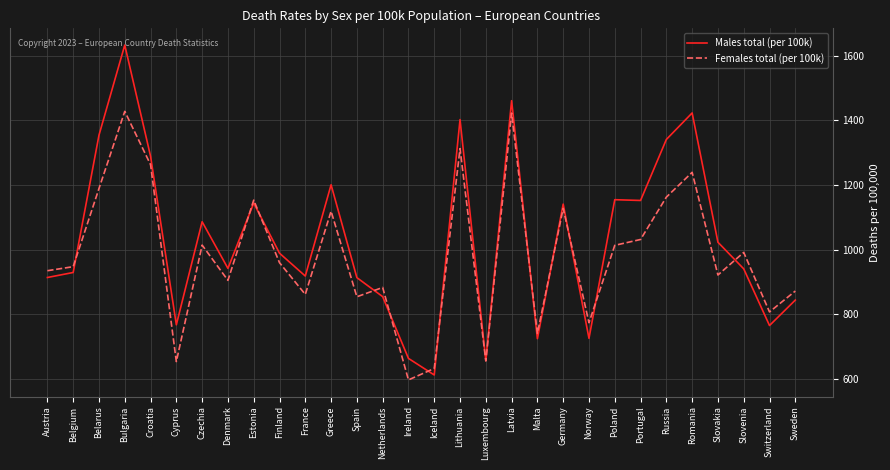

What position from the left is Estonia?

9